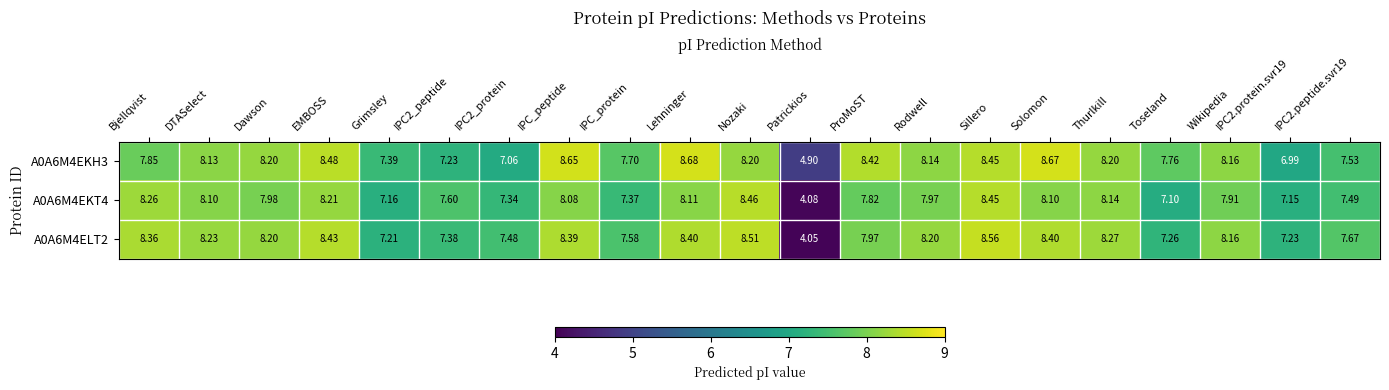

At IPC_protein, list the series in order from smallest to largest.

A0A6M4EKT4, A0A6M4ELT2, A0A6M4EKH3